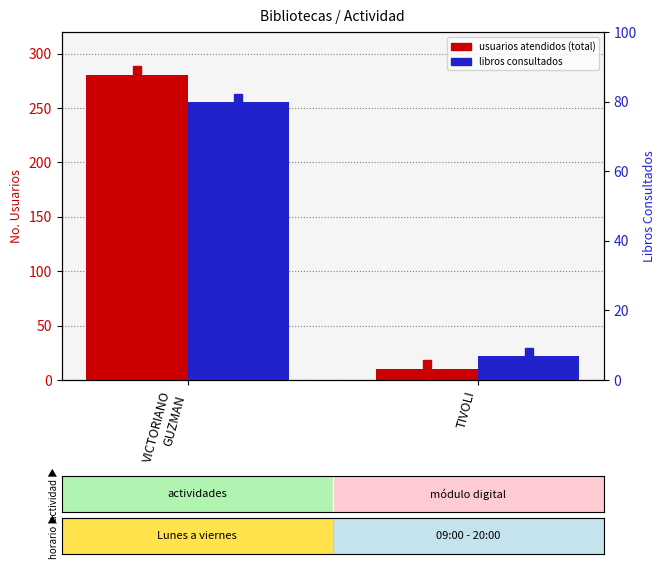

How many series are shown in this chart?

2